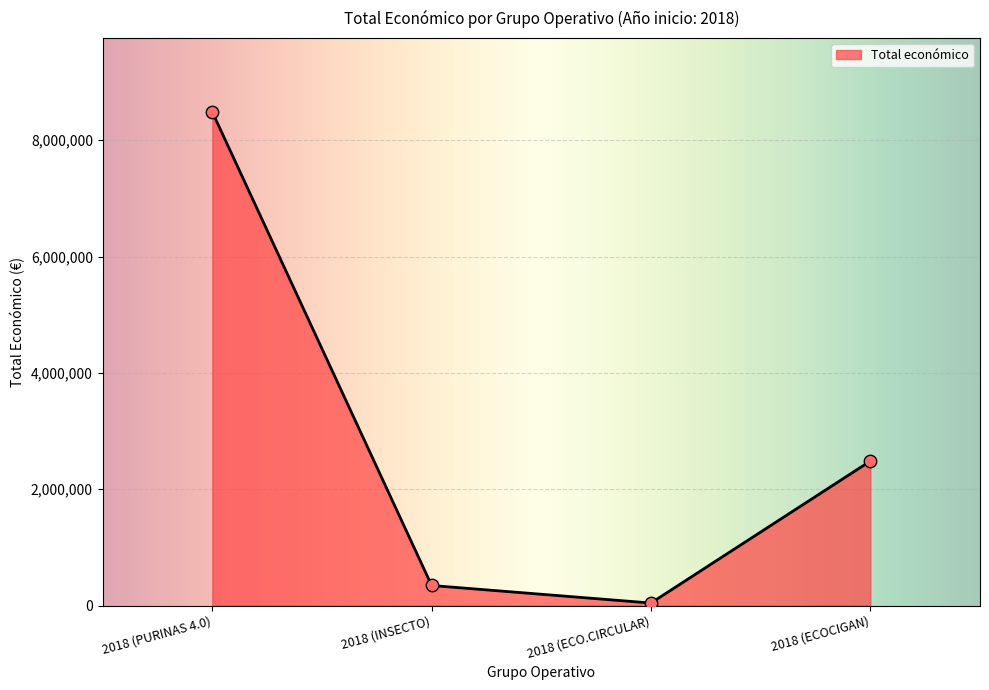

Which has a higher value, 2018 (INSECTO) or 2018 (PURINAS 4.0)?

2018 (PURINAS 4.0)